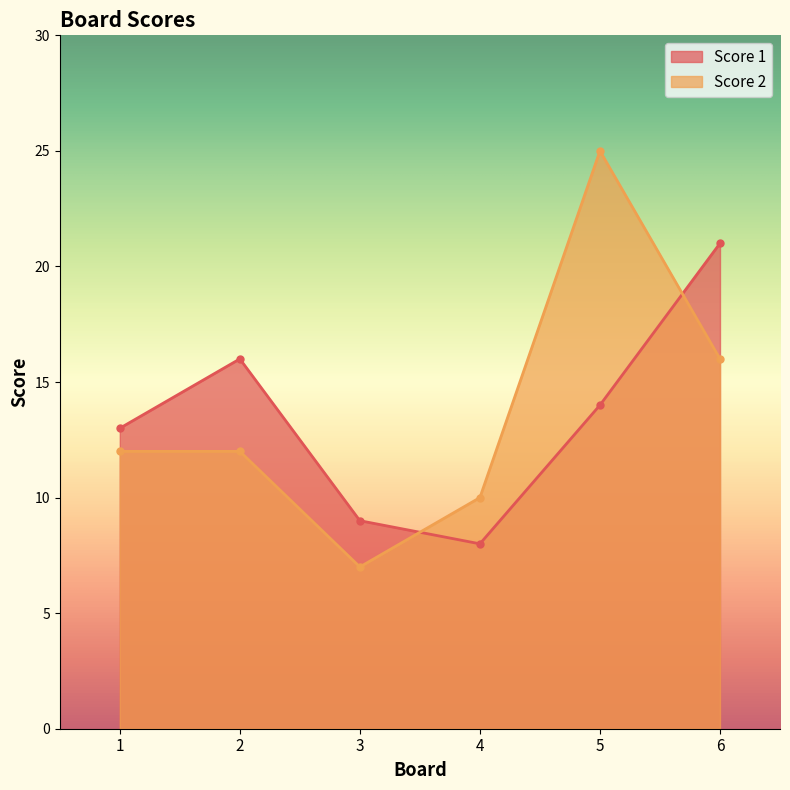

The Score 1 series shows 9 at 3. True or false?

True